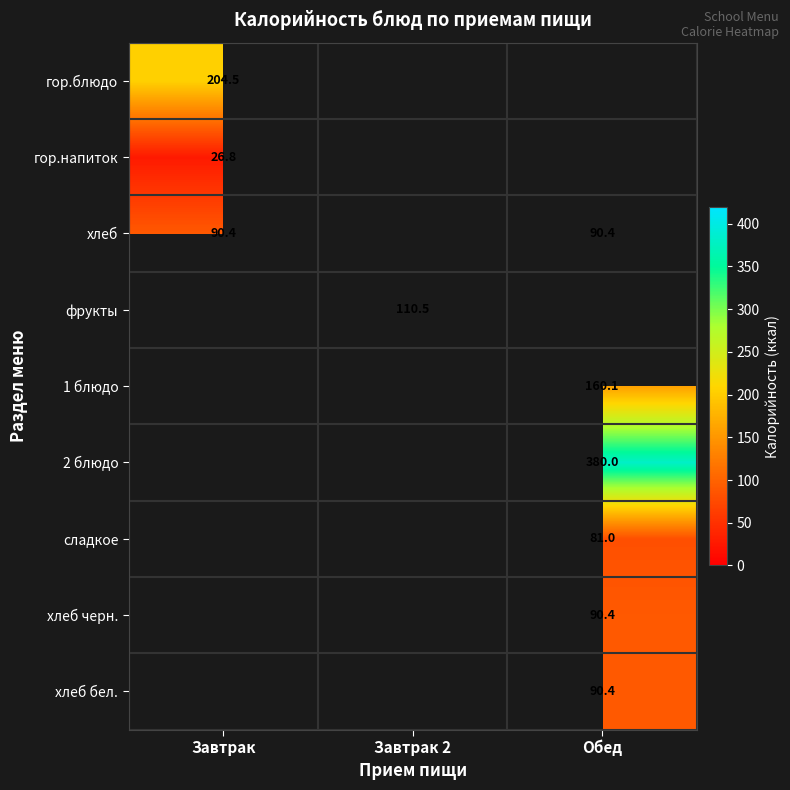

Is the value of 2 блюдо at Обед greater than the value of хлеб at Обед?

Yes